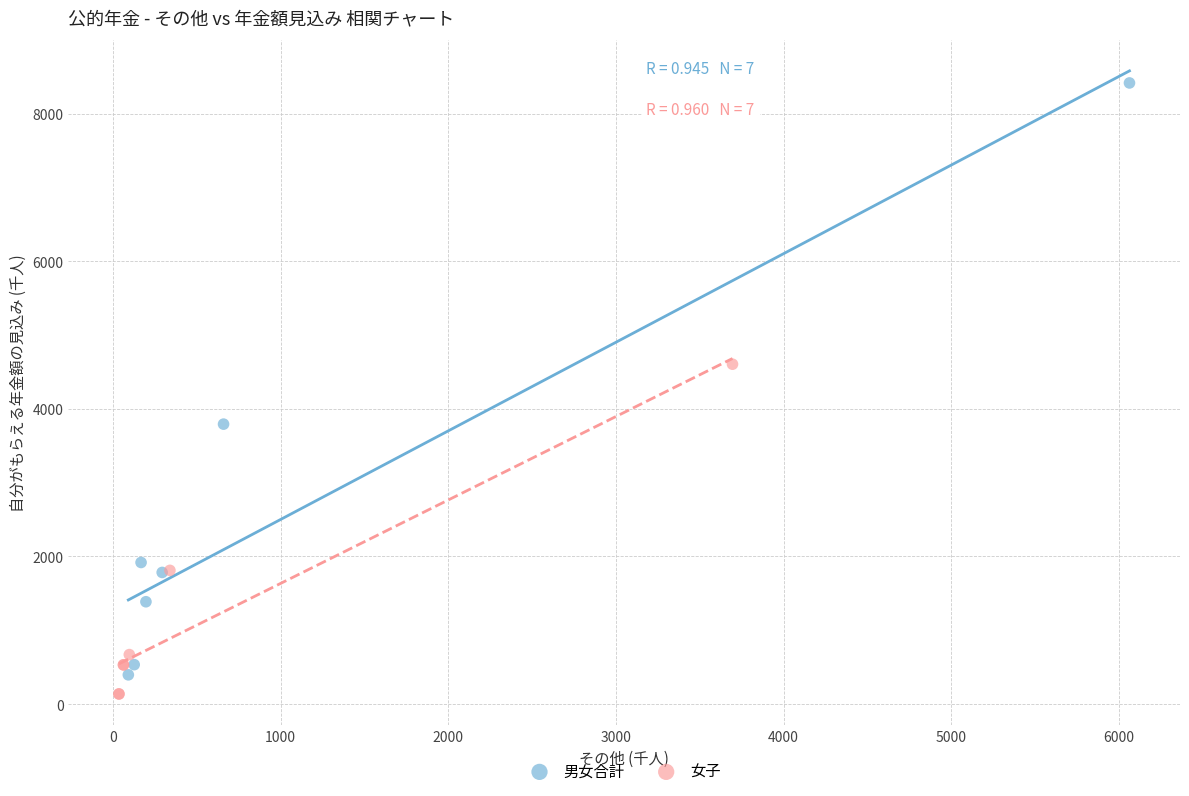

Which series reaches the maximum Y coordinate?

男女合計